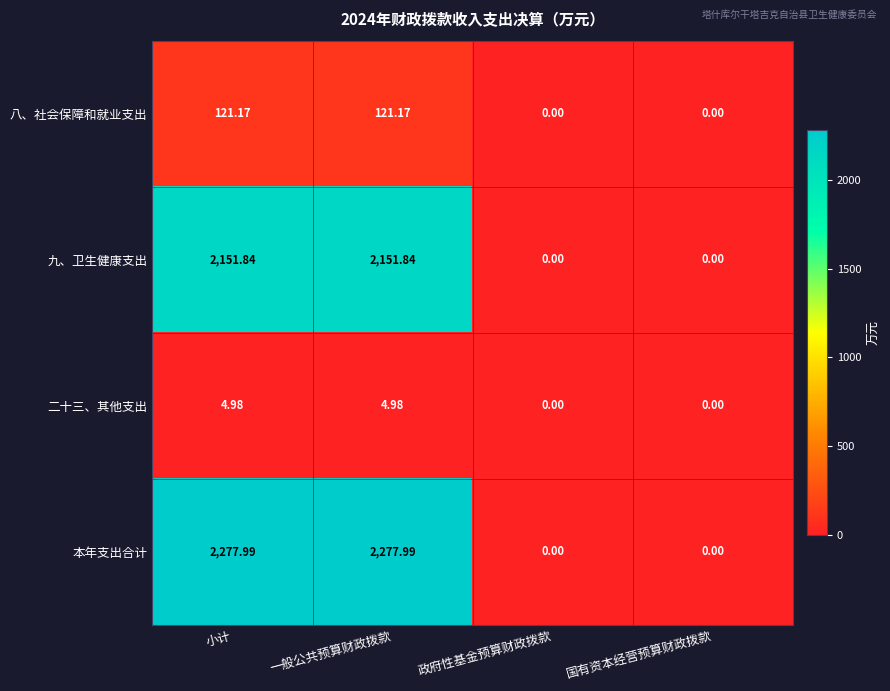

Which series has the largest range (max minus min)?

本年支出合计